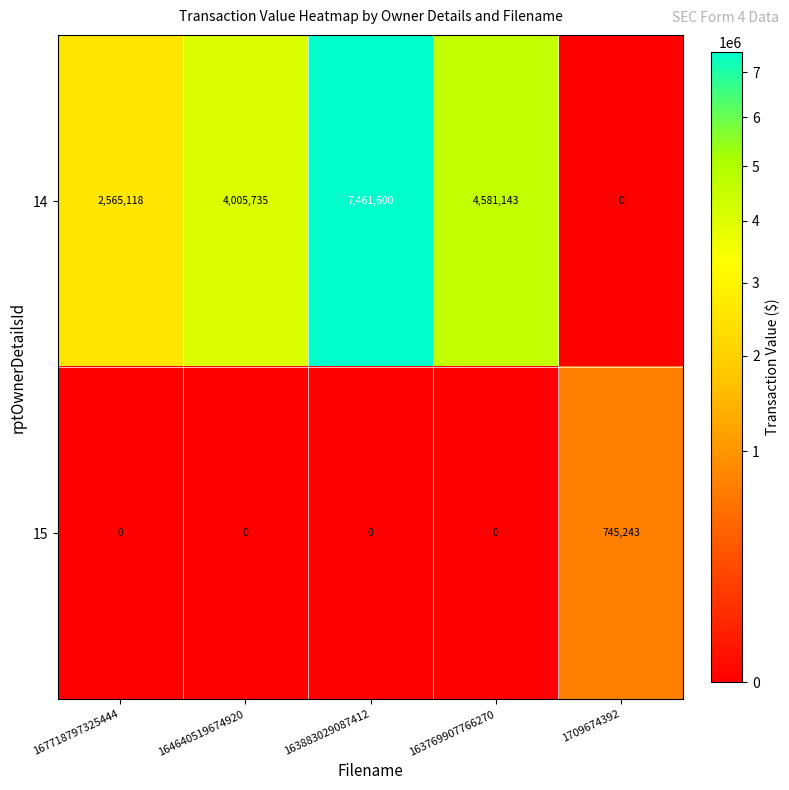

Rank the series at 167718797325444 from lowest to highest value.

15, 14